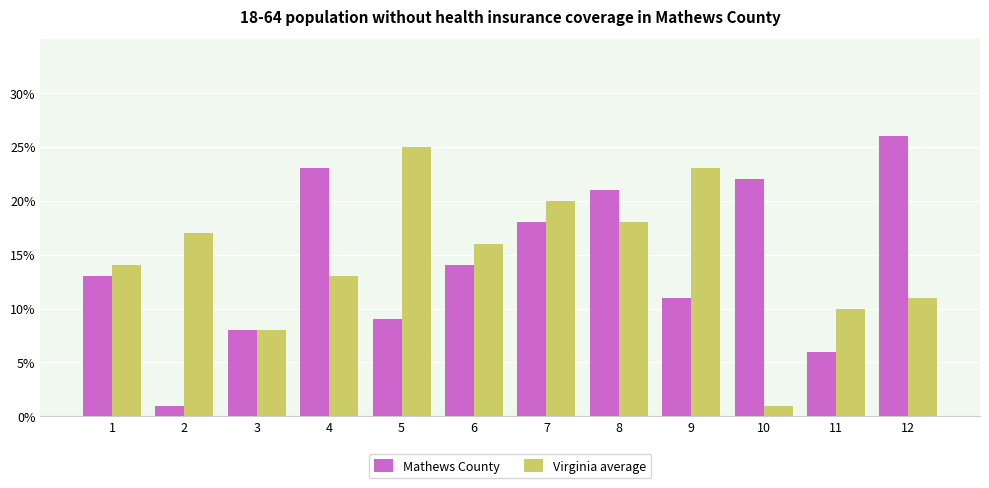

What is the average value of the Virginia average series?

15